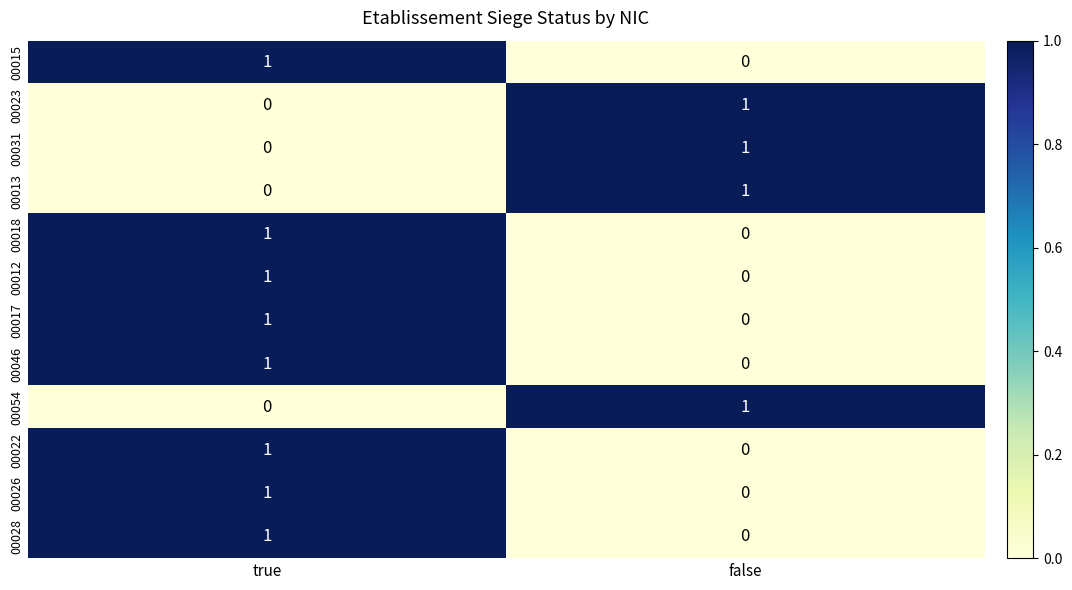

How many series are shown in this chart?

12